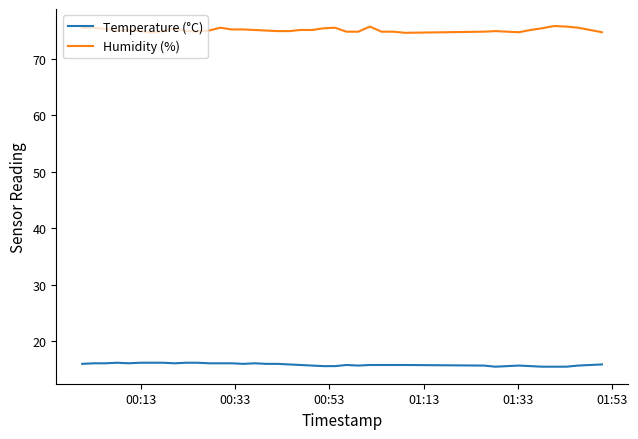

Rank the series by their maximum value, from lowest to highest.

Temperature (°C), Humidity (%)